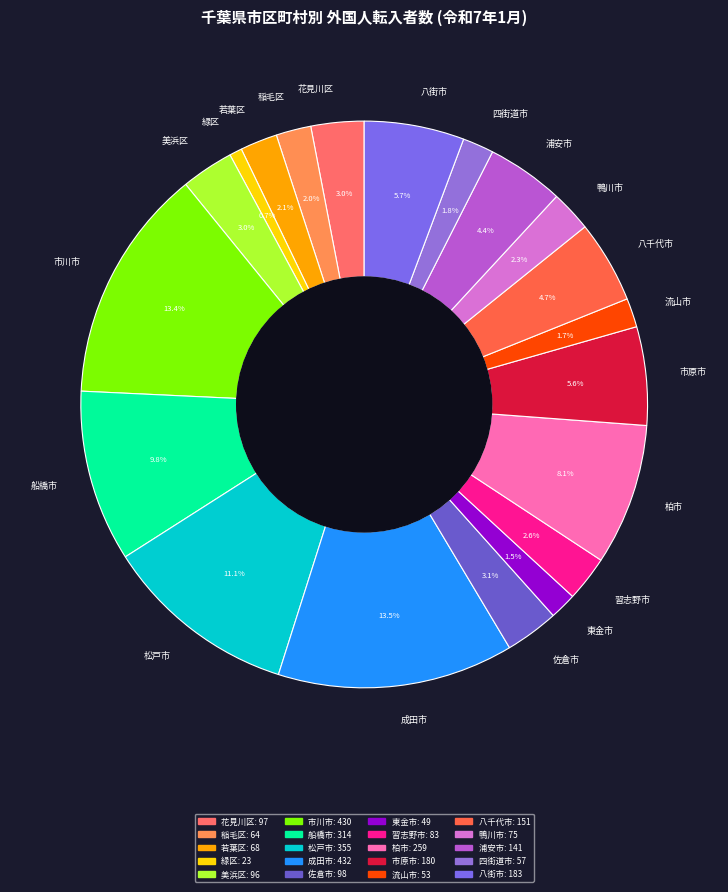

To the nearest percent, what is the average slice percentage?

5%